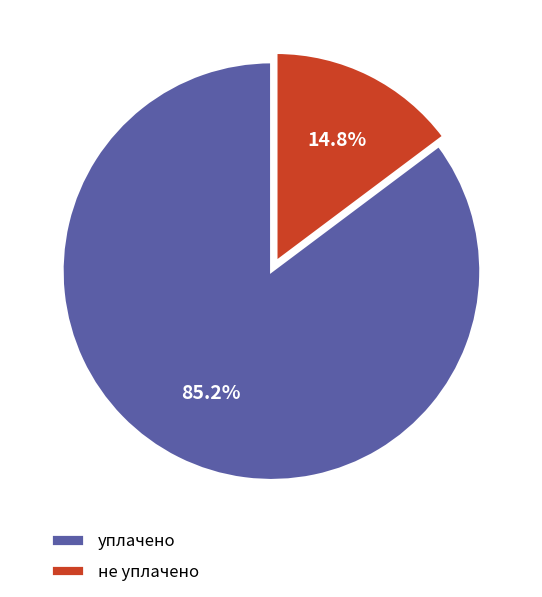

Rank the categories by value from lowest to highest.

не уплачено, уплачено